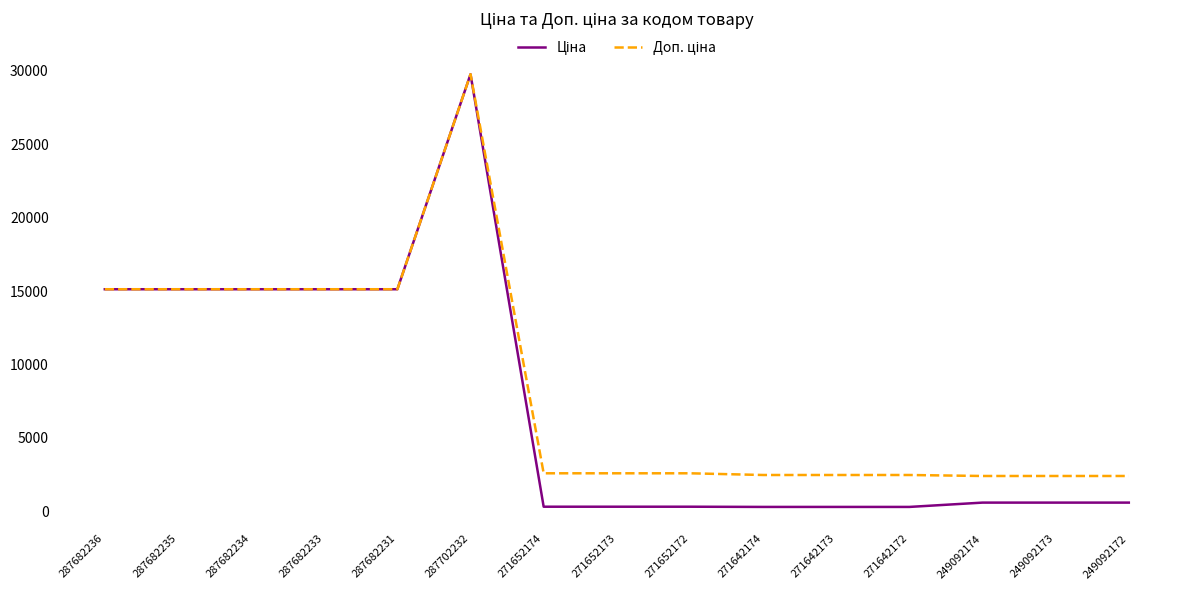

At which category is the sum across all series the highest?

287702232